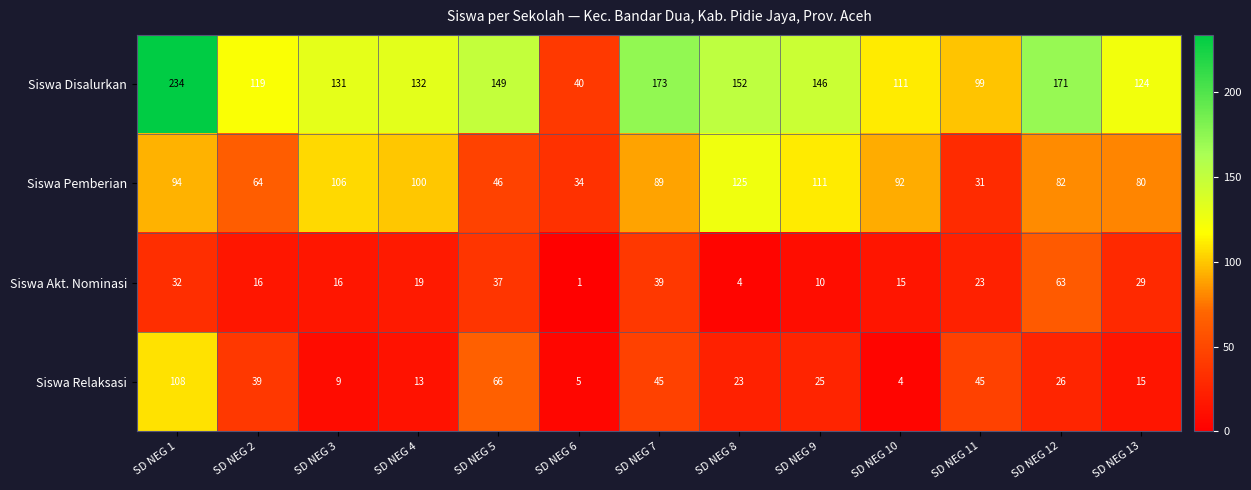

Rank the categories by Siswa Disalurkan value from lowest to highest.

SD NEG 6, SD NEG 11, SD NEG 10, SD NEG 2, SD NEG 13, SD NEG 3, SD NEG 4, SD NEG 9, SD NEG 5, SD NEG 8, SD NEG 12, SD NEG 7, SD NEG 1